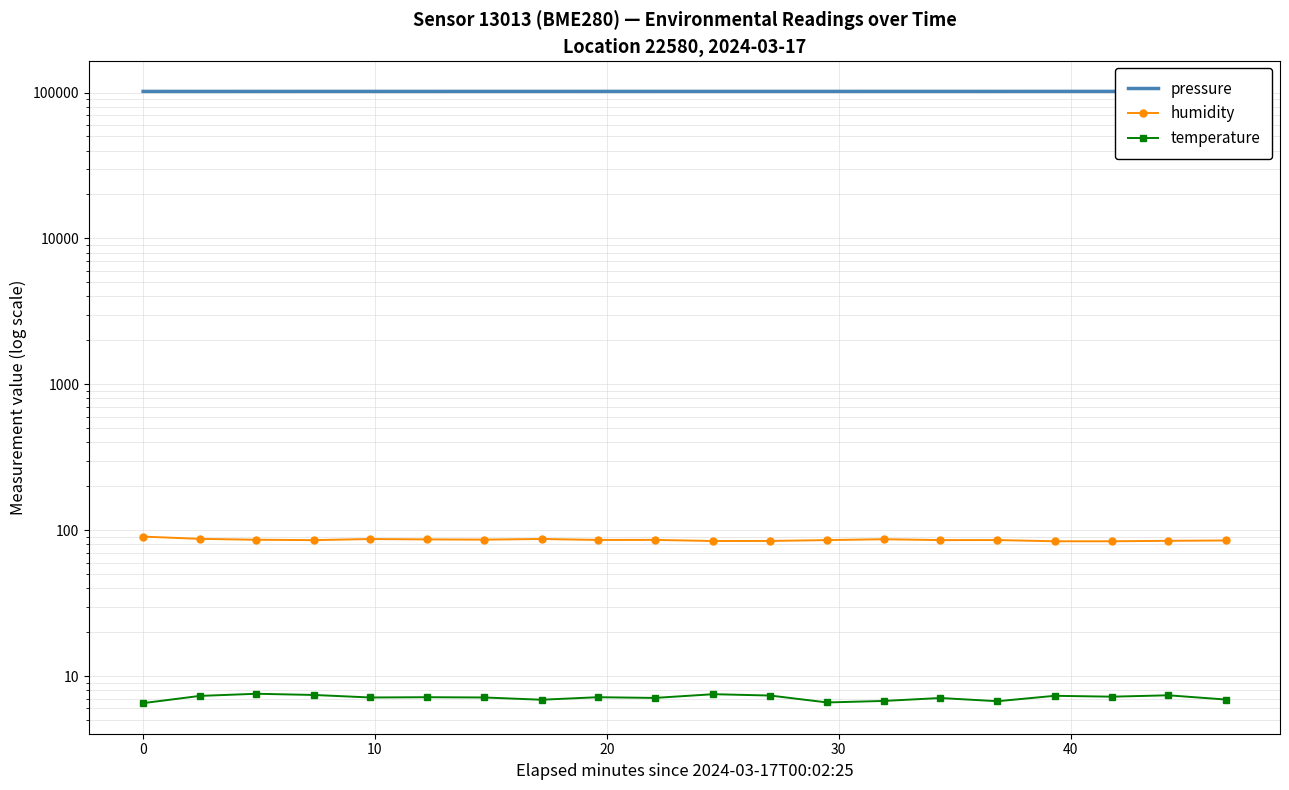

How many interior local valleys does the humidity series have?

6